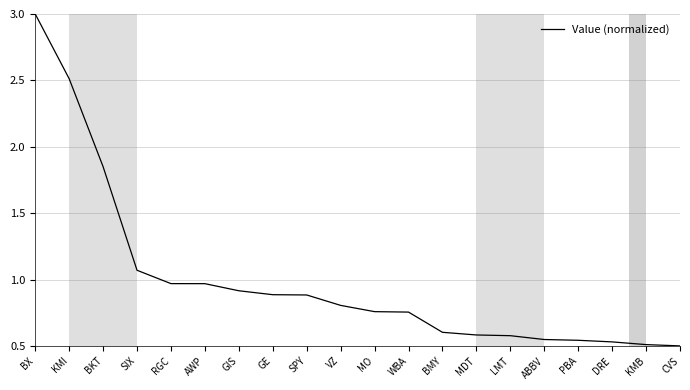

How many lines are shown in the chart?

1